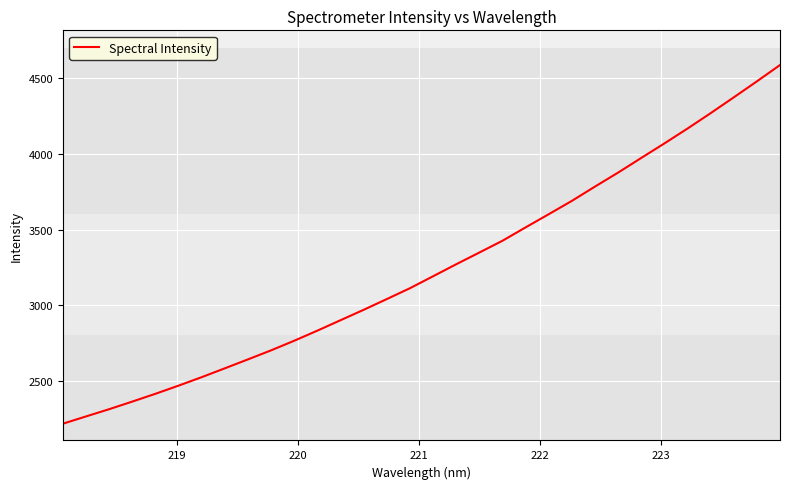

What is the maximum value shown in the chart?

4587.9